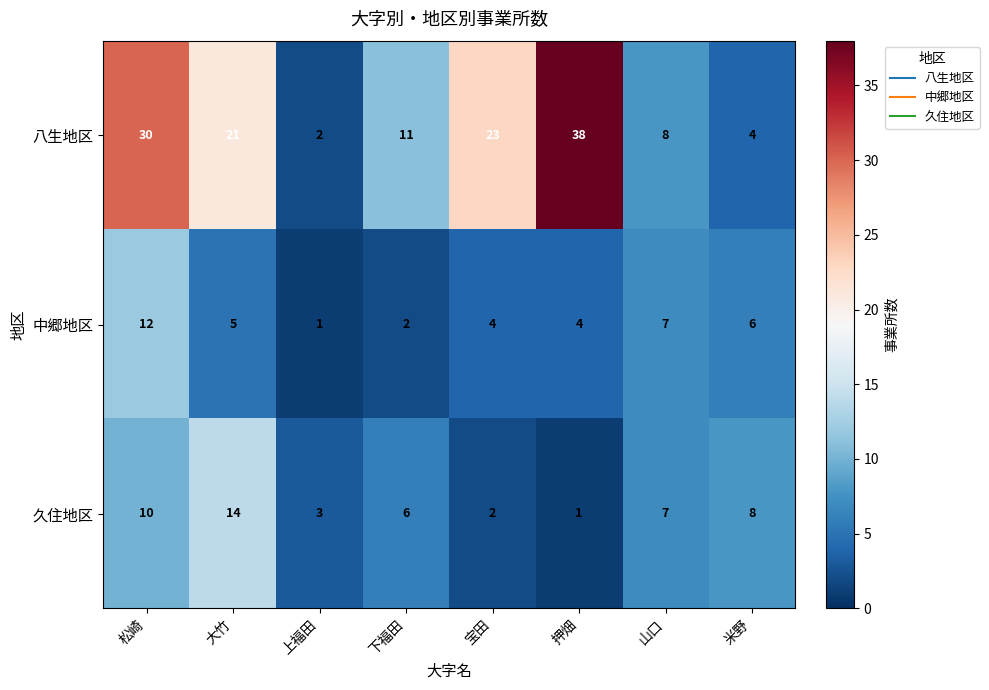

What is the difference between the 八生地区 values at 宝田 and 山口?

15